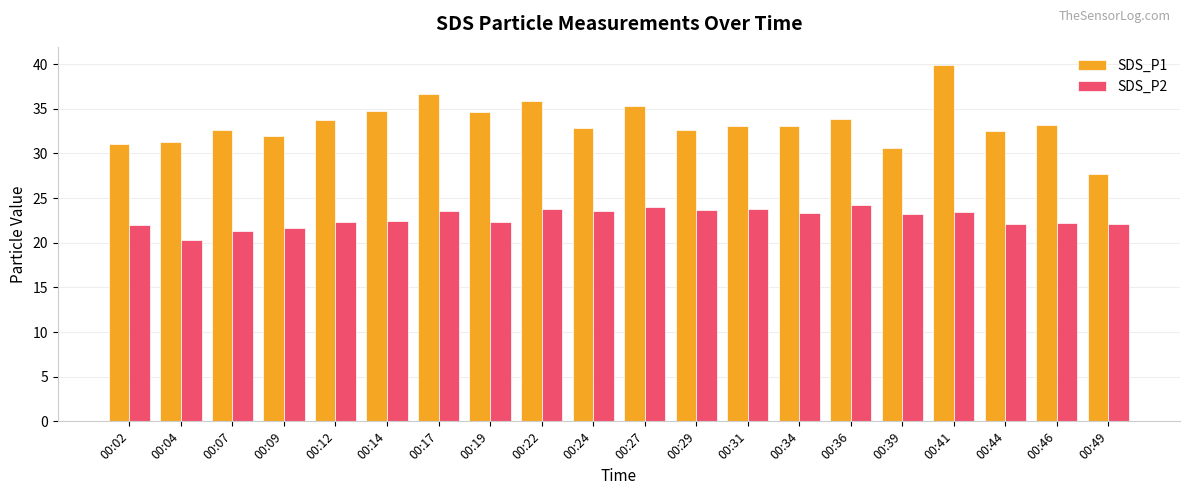

What is the average value of the SDS_P1 series?

33.4